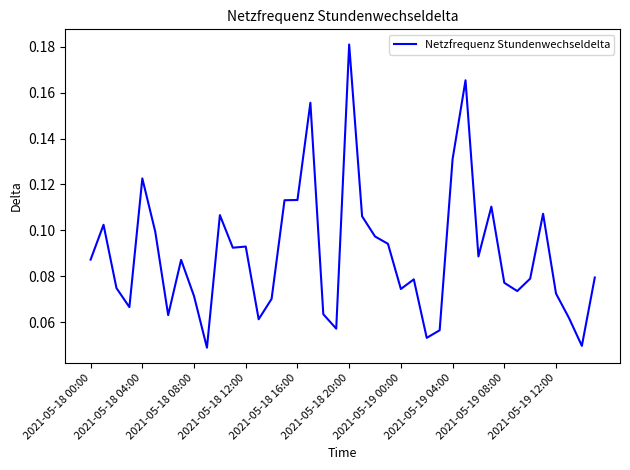

What is the sum of all values?

3.6